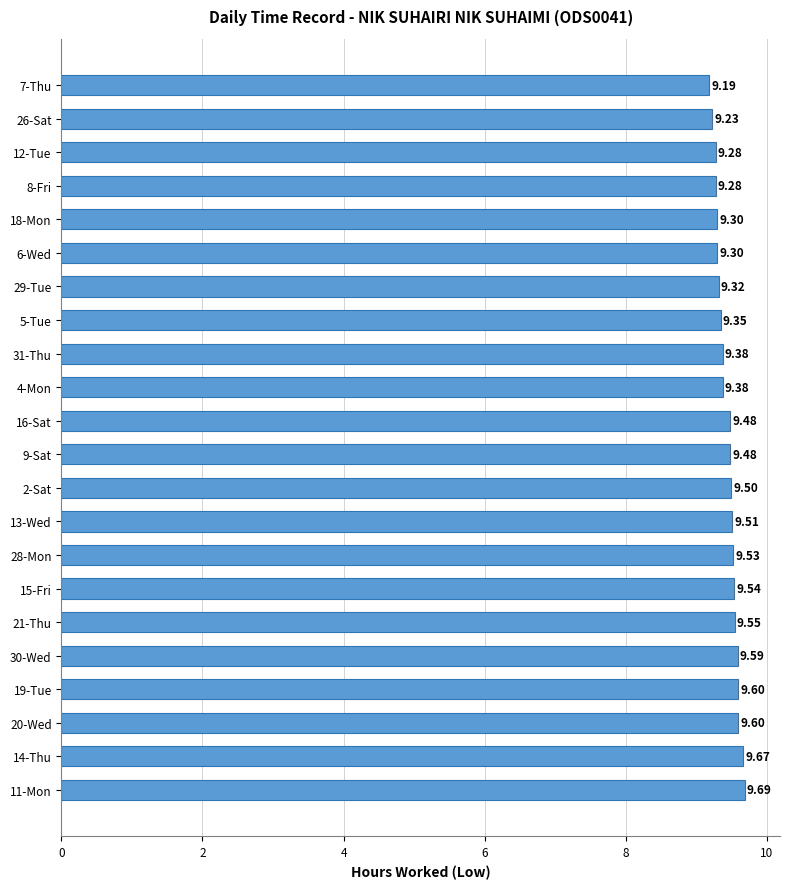

What is the maximum value shown in the chart?

9.7